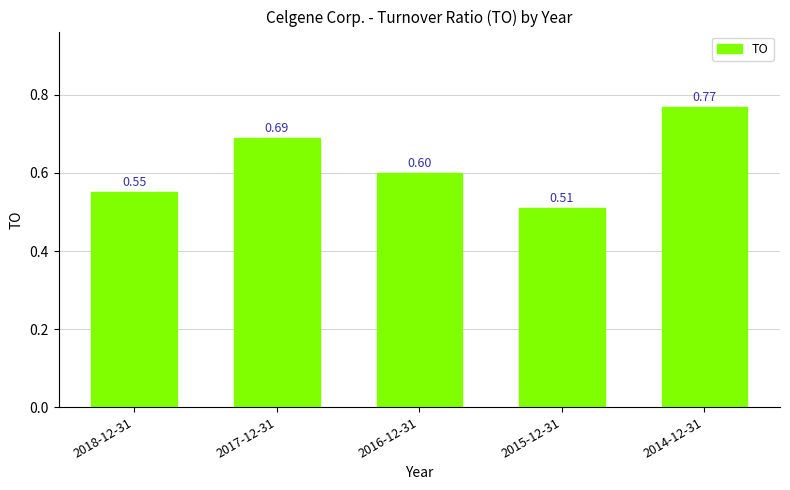

What is the difference between the values at 2017-12-31 and 2016-12-31?

0.1